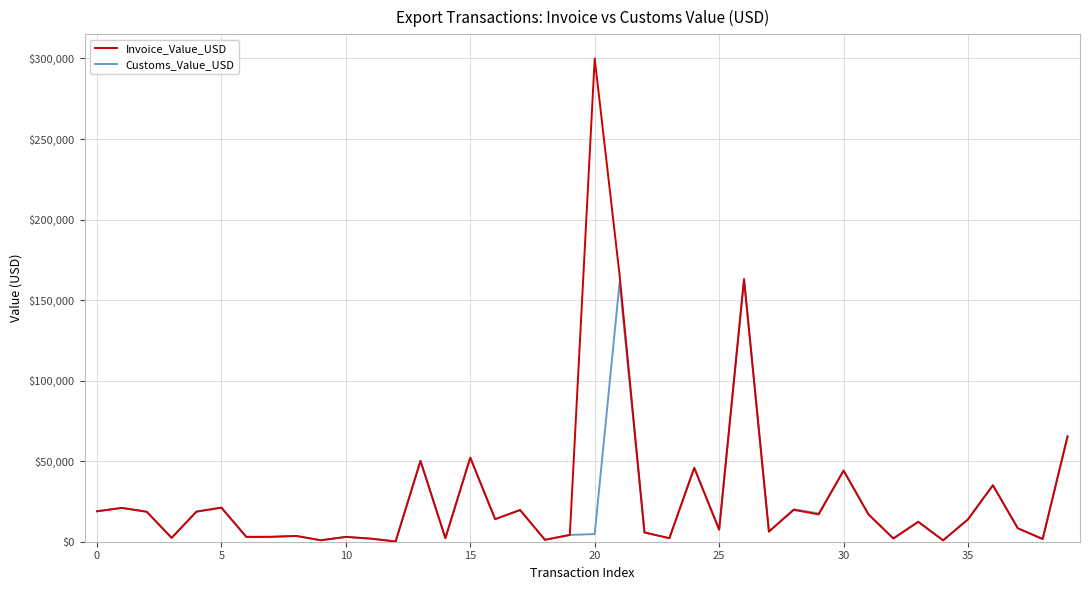

Rank the series by their maximum value, from lowest to highest.

Customs_Value_USD, Invoice_Value_USD